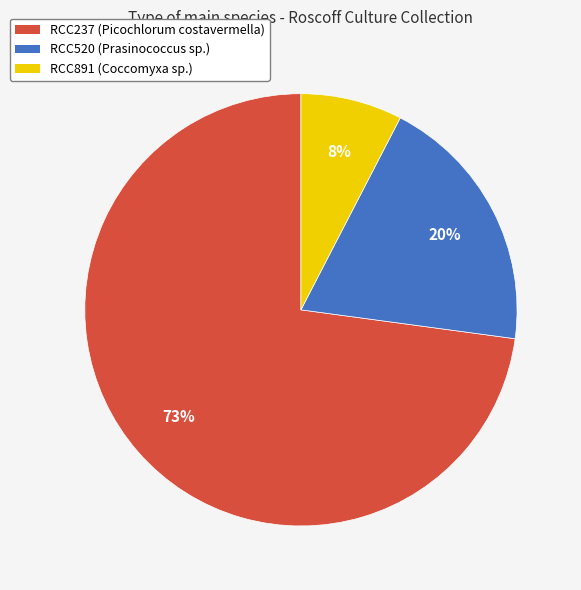

What is the largest slice in the pie chart?

RCC237